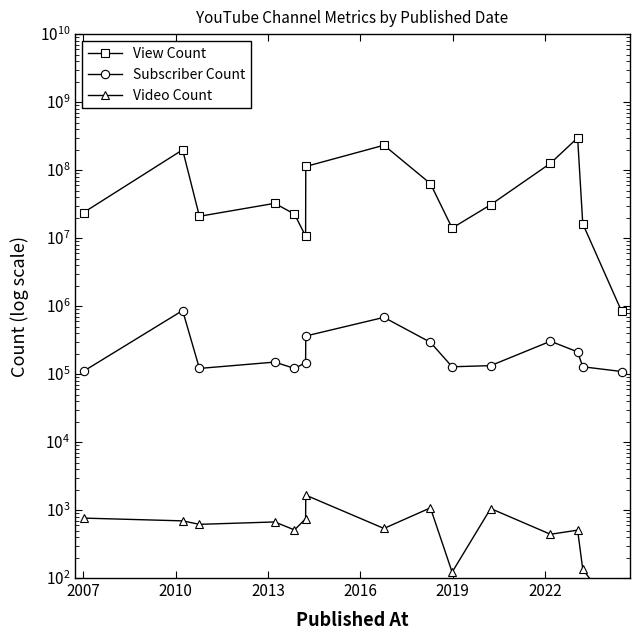

How many data points does each series have?

15